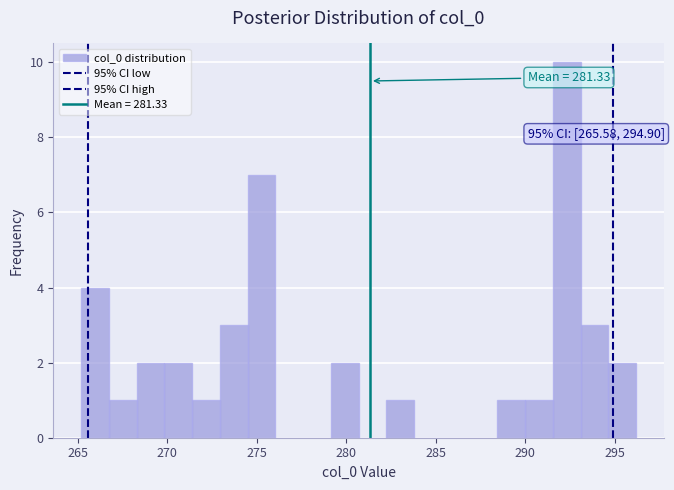

Around what value on the x-axis is the tallest bar? Give the approximate position of its centre, as read against the axis.

292.5